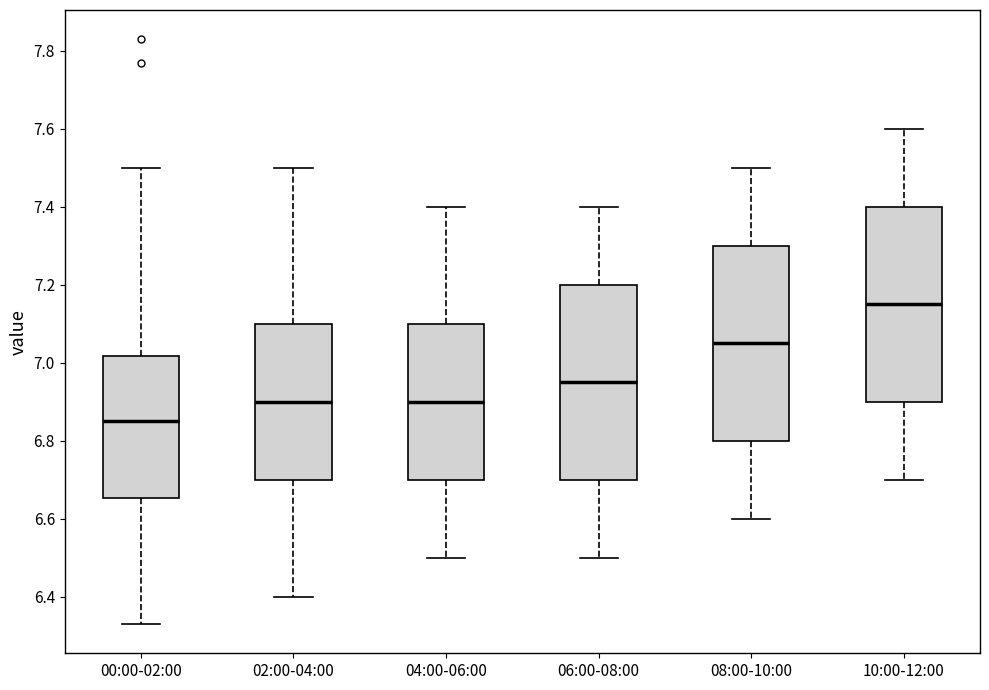

Reading left to right, transcribe this box plot: for each box, give where its median line is, the range the box spans, and where its two whiskers end, as read against the y-axis. The values are not printed on the chart, so give them approximately, as read against the axis.

00:00-02:00: median 6.86, box 6.66 to 7.02, whiskers 6.34 to 7.50
02:00-04:00: median 6.90, box 6.70 to 7.10, whiskers 6.40 to 7.50
04:00-06:00: median 6.90, box 6.70 to 7.10, whiskers 6.50 to 7.40
06:00-08:00: median 6.96, box 6.70 to 7.20, whiskers 6.50 to 7.40
08:00-10:00: median 7.06, box 6.80 to 7.30, whiskers 6.60 to 7.50
10:00-12:00: median 7.16, box 6.90 to 7.40, whiskers 6.70 to 7.60